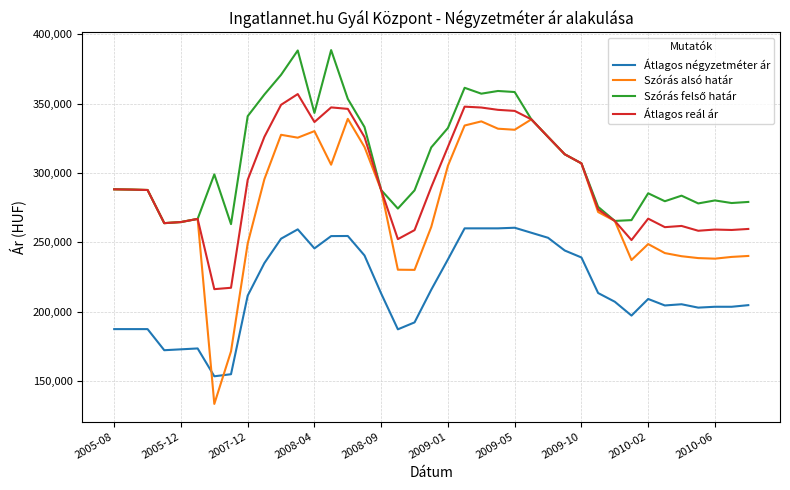

Which series ends up on top after the final intersection of Átlagos négyzetméter ár and Szórás alsó határ?

Szórás alsó határ